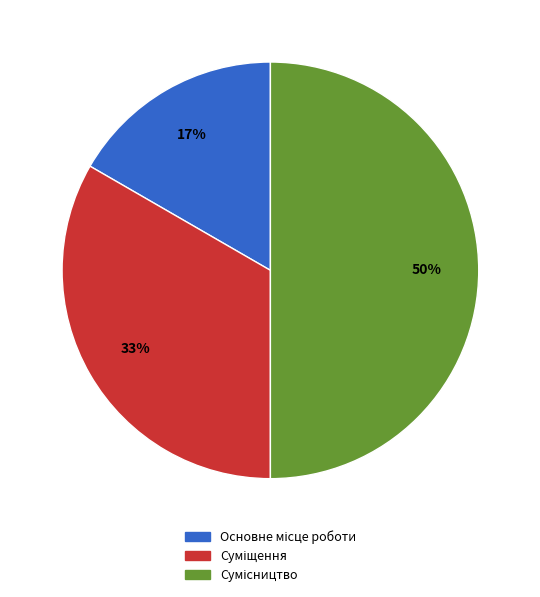

To the nearest percent, what is the difference between the largest and smallest slice percentages?

33%